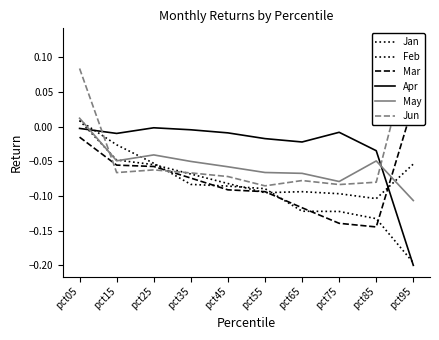

Is it true that Jan equals -0.0 at pct15?

False